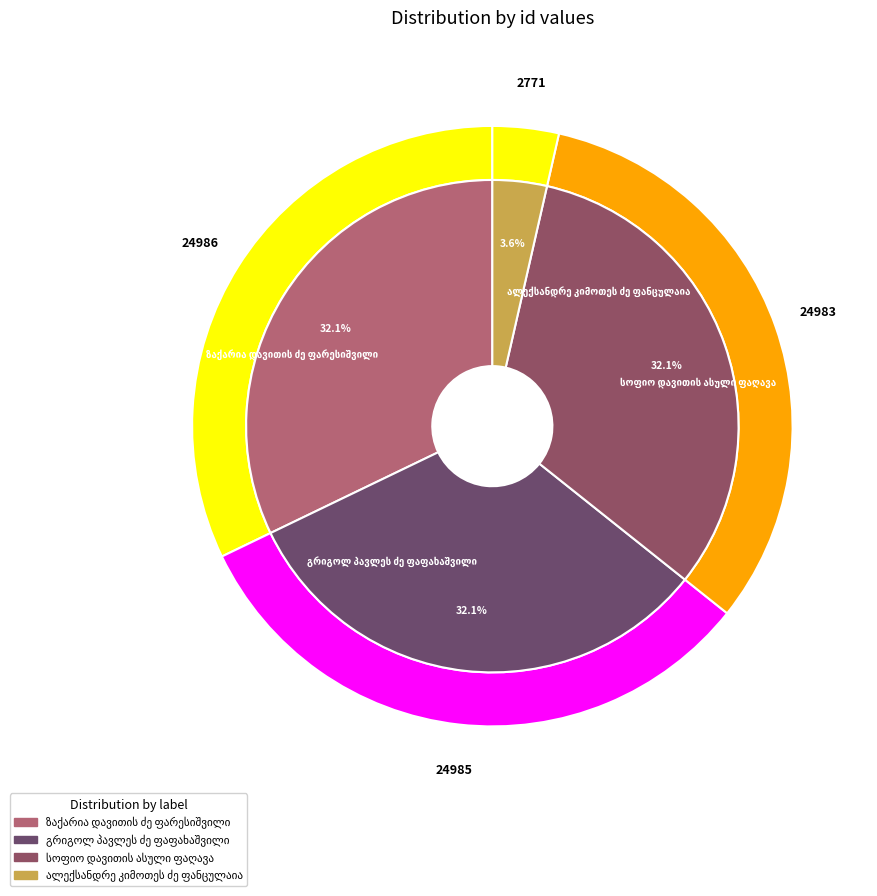

Rank the categories by value from highest to lowest.

ზაქარია დავითის ძე ფარესიშვილი, გრიგოლ პავლეს ძე ფაფახაშვილი, სოფიო დავითის ასული ფაღავა, ალექსანდრე კიმოთეს ძე ფანცულაია